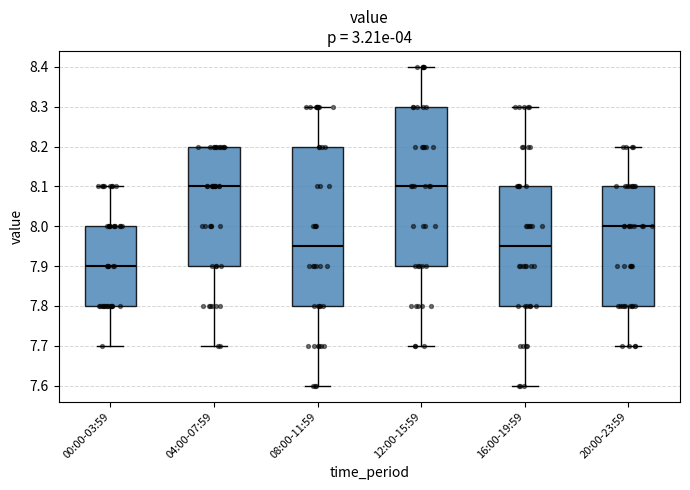

Reading left to right, read every box against the y-axis: the position of its median line, the range the box covers, and the ends of its whiskers. The values are not printed on the chart, so give them approximately, as read against the axis.

00:00-03:59: median 7.90, box 7.80 to 8.00, whiskers 7.70 to 8.10
04:00-07:59: median 8.10, box 7.90 to 8.20, whiskers 7.70 to 8.20
08:00-11:59: median 7.95, box 7.80 to 8.20, whiskers 7.60 to 8.30
12:00-15:59: median 8.10, box 7.90 to 8.30, whiskers 7.70 to 8.40
16:00-19:59: median 7.95, box 7.80 to 8.10, whiskers 7.60 to 8.30
20:00-23:59: median 8.00, box 7.80 to 8.10, whiskers 7.70 to 8.20